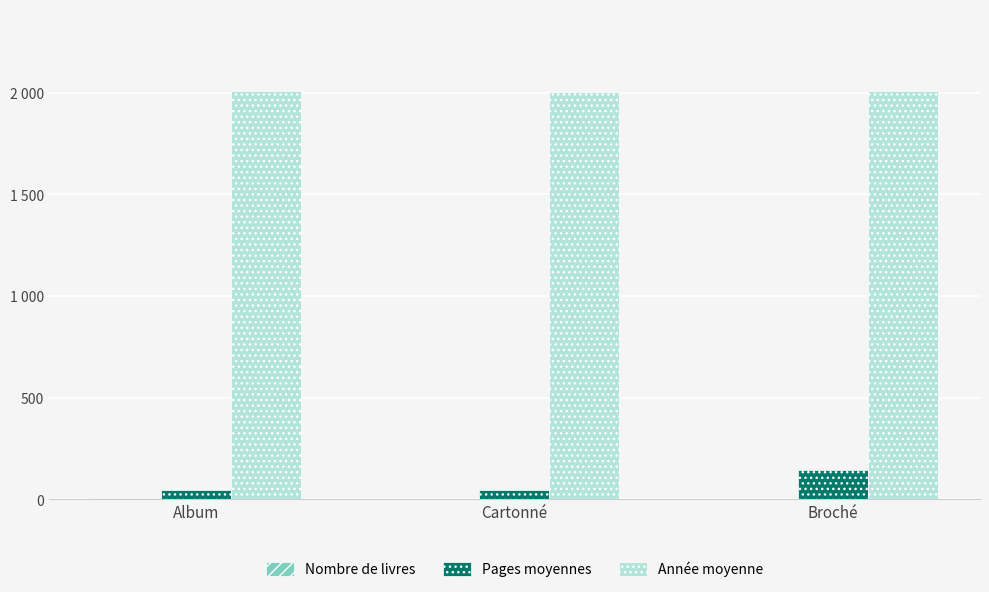

Reading left to right, list all the values displayed in this chart.

Nombre de livres: Album=6	Cartonné=1	Broché=1
Pages moyennes: Album=48	Cartonné=48	Broché=144
Année moyenne: Album=2009	Cartonné=2003	Broché=2008